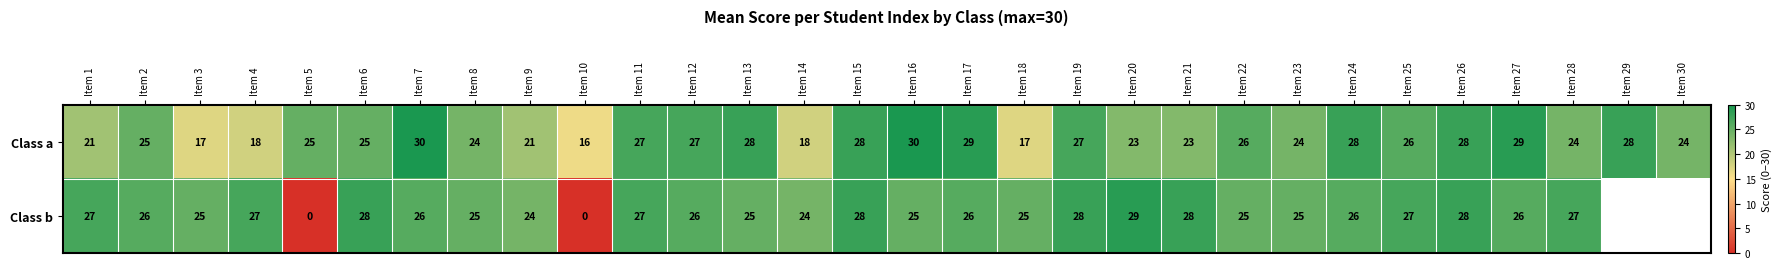

True or false: Class a has a value of 5 at Item 23.

False